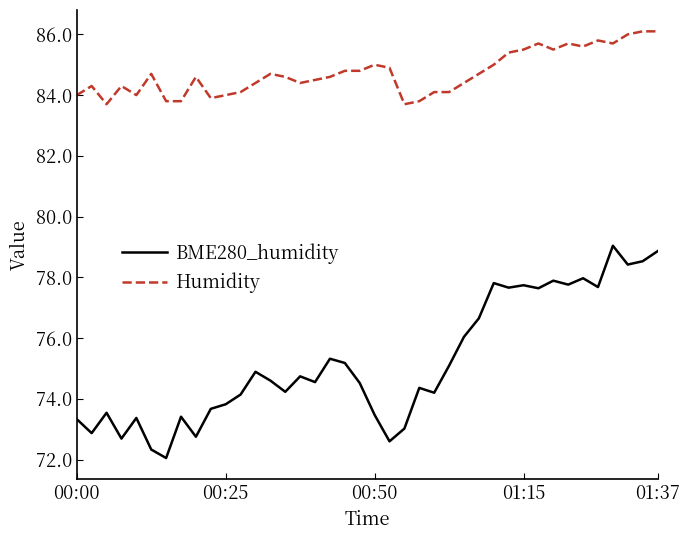

What is the maximum value for Humidity?

86.1